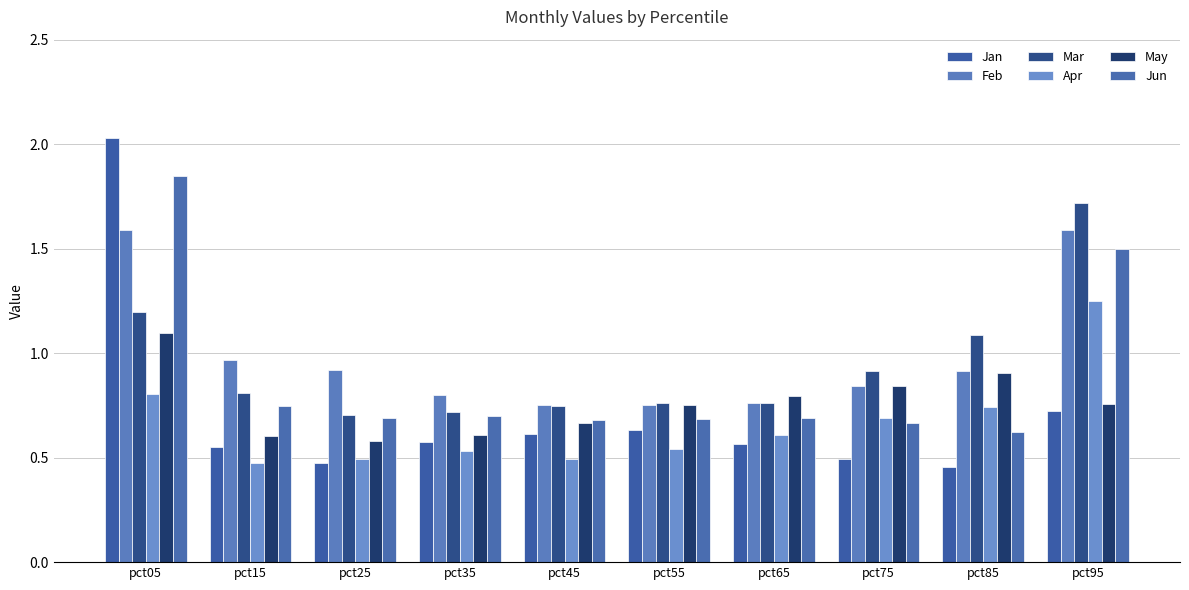

List the labels in order of Mar value, smallest first.

pct25, pct35, pct45, pct55, pct65, pct15, pct75, pct85, pct05, pct95